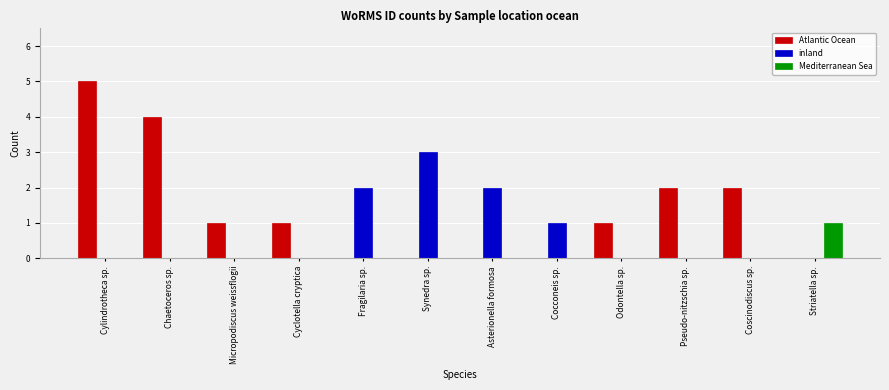

What is the spread (max minus min) of values at Micropodiscus weissflogii?

1